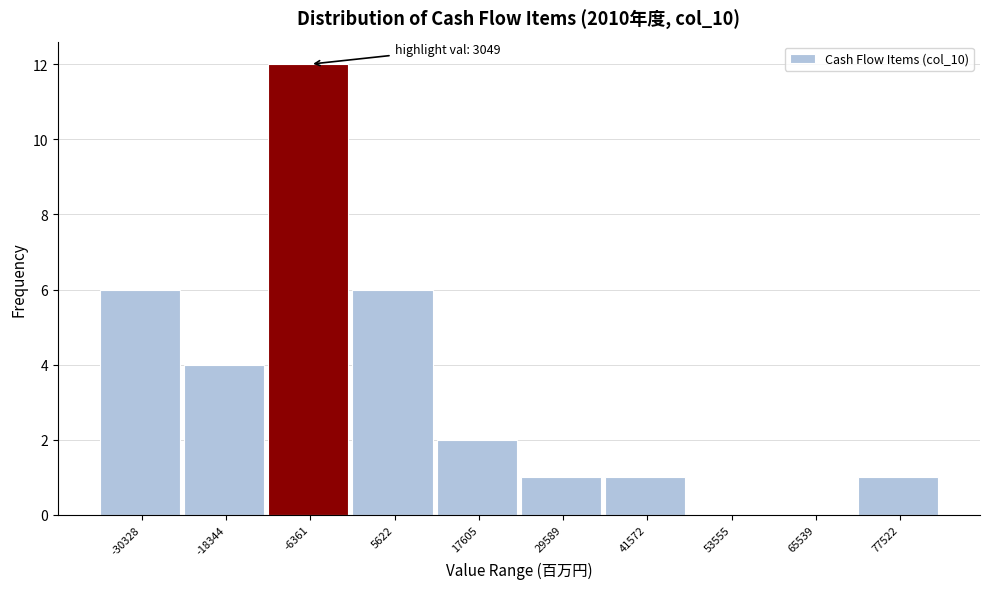

Reading right to left, extract all data points from this chart.

77522=1	65539=0	53555=0	41572=1	29589=1	17605=2	5622=6	-6361=12	-18344=4	-30328=6